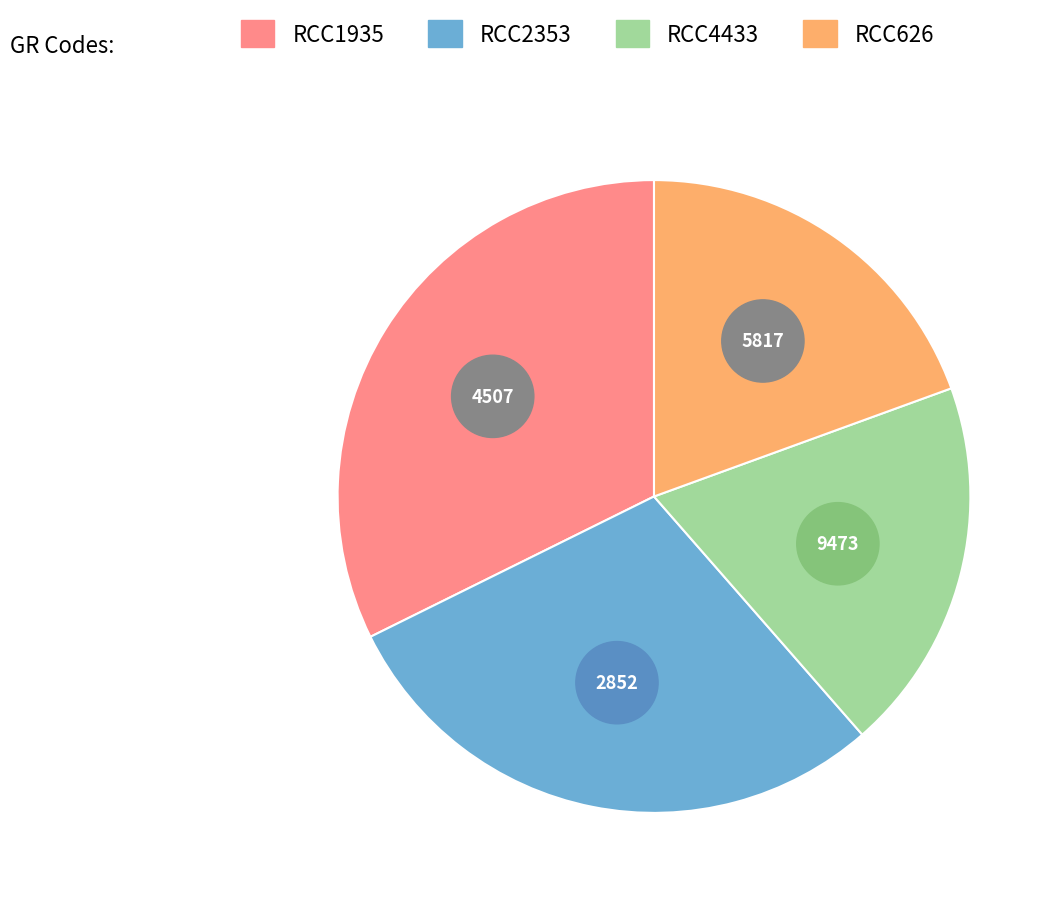

To the nearest percent, what portion does RCC4433 represent?

19%